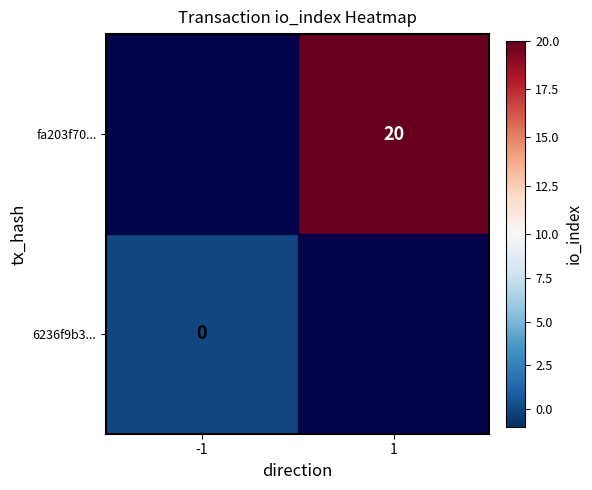

The value of fa203f70... at 1 is 20. True or false?

True